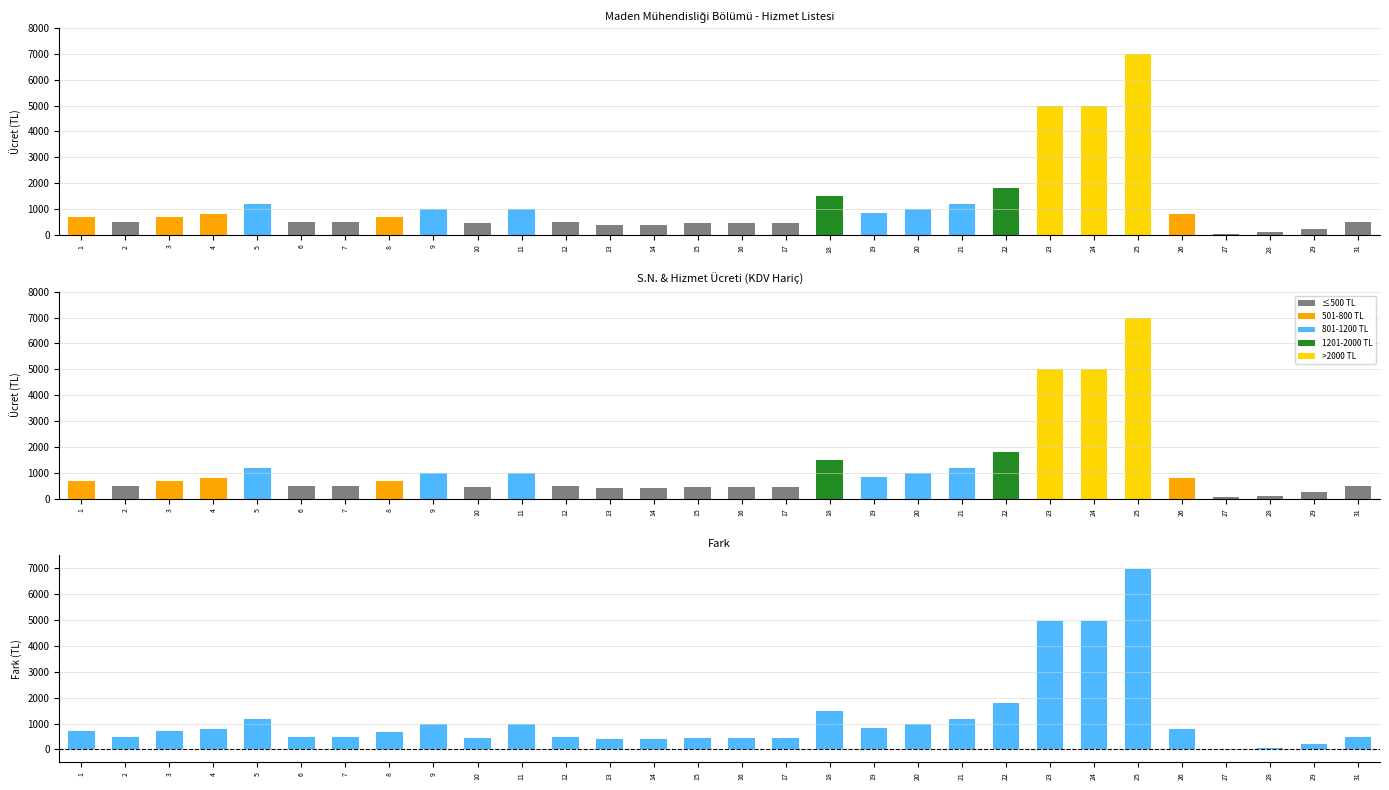

How many groups of bars are there?

30